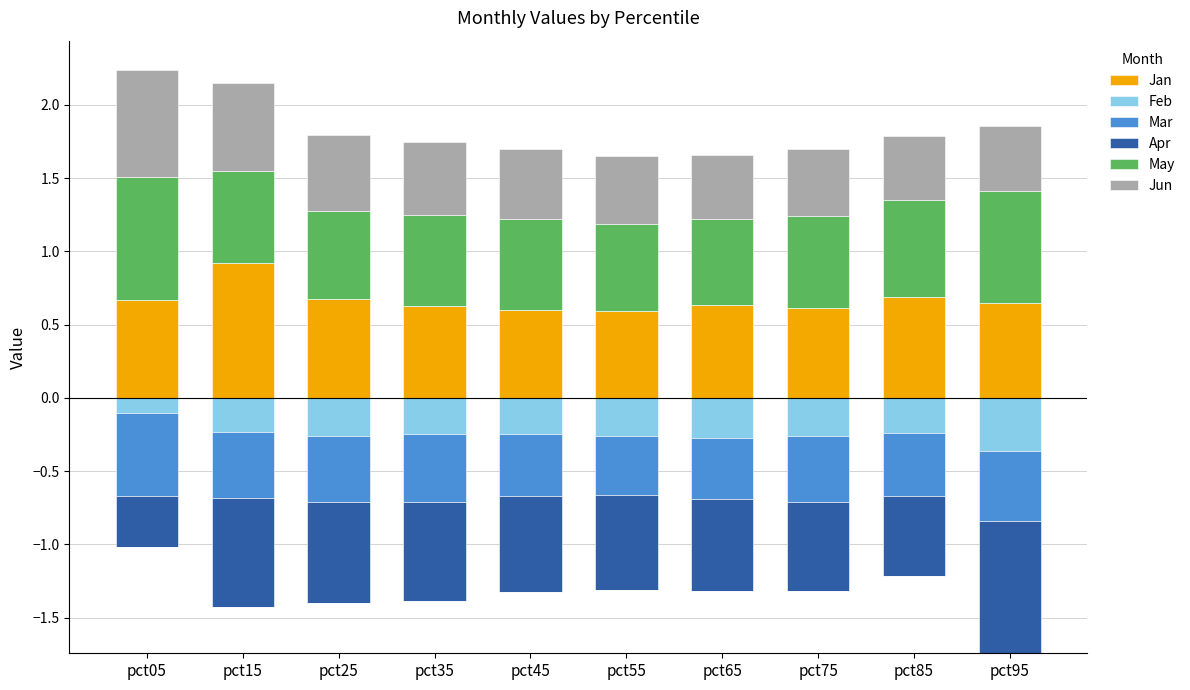

Count the Jan values in the range 0 to 1.

10